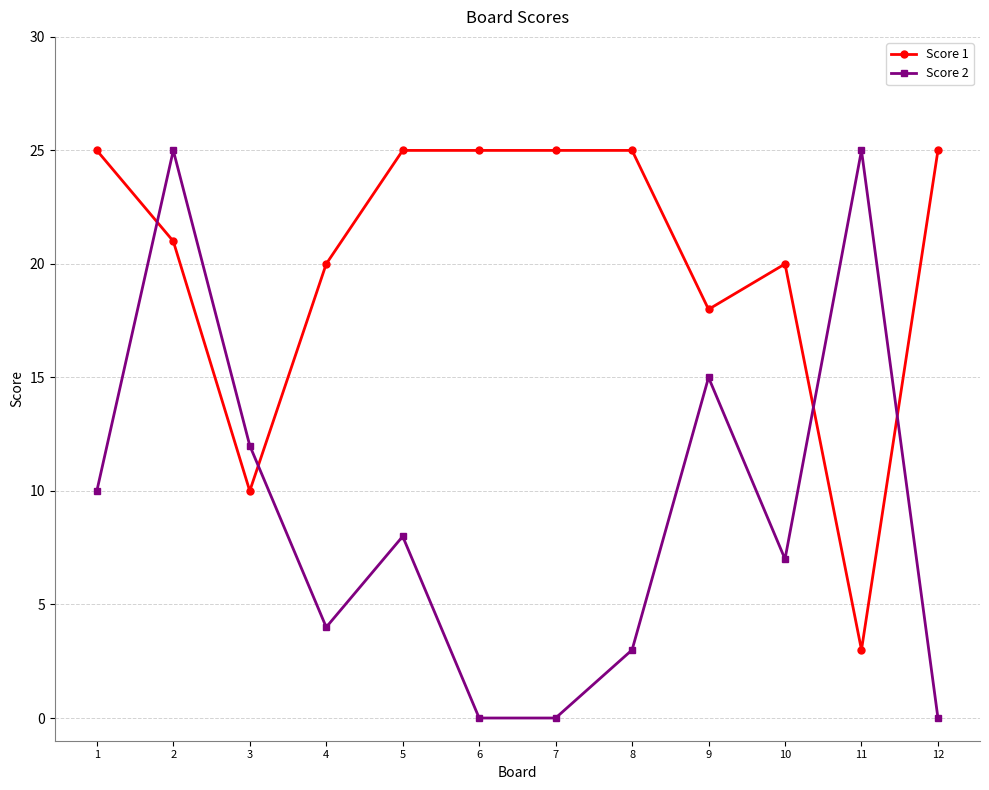

What is the total value across all series at 10?

27